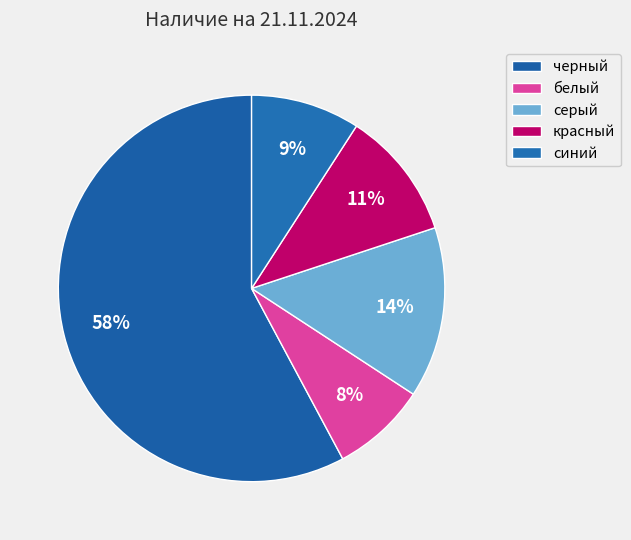

True or false: синий accounts for 20% of the total.

False